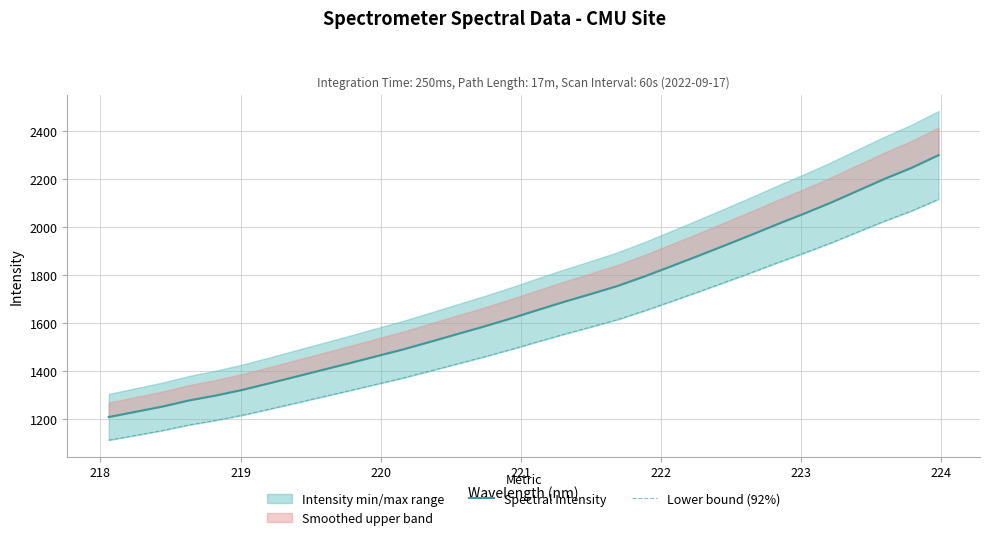

True or false: Spectral Intensity has a value of 584.0 at 13.

False